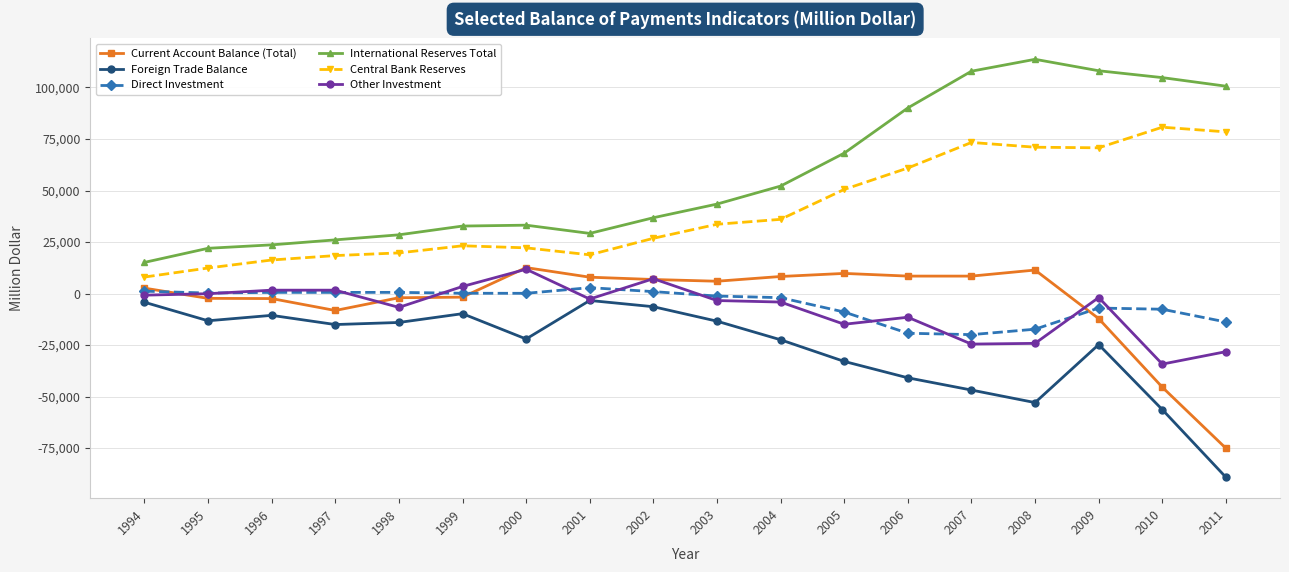

What is the sum of all Current Account Balance (Total) values?

-67187